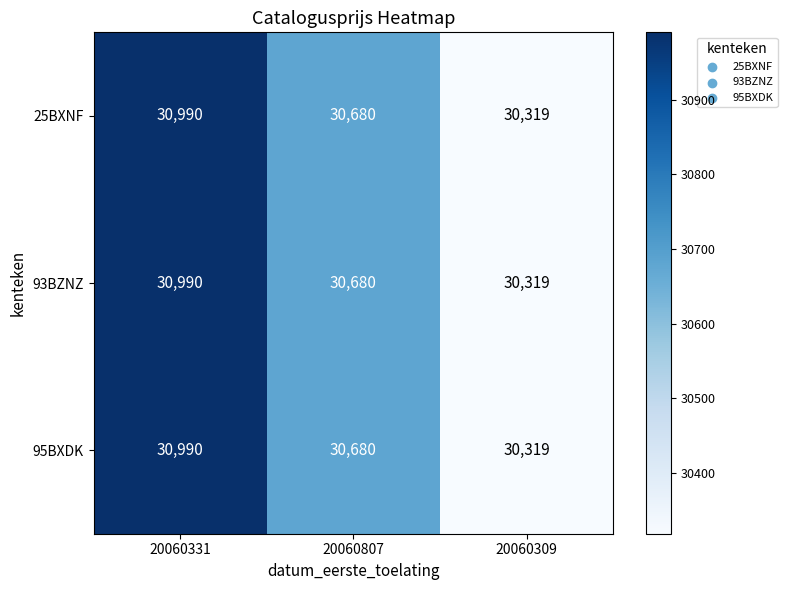

What value does the 25BXNF series have at 20060807?

30680